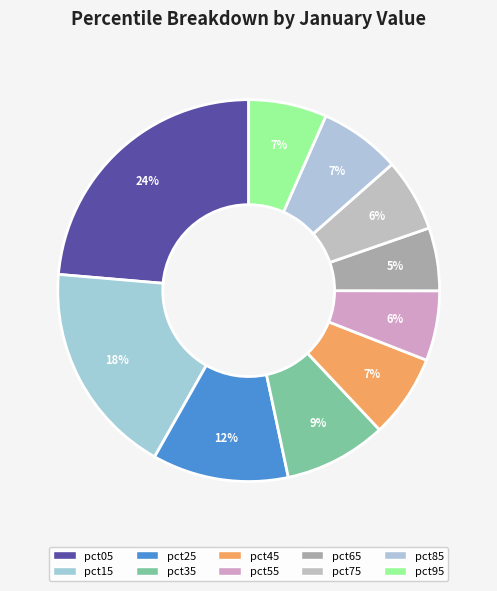

Combined, do pct05 and pct65 account for over 50%?

No